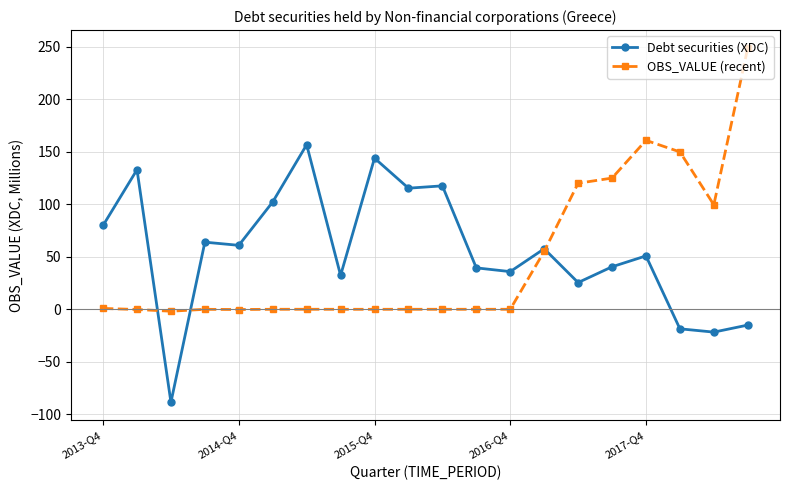

What is the sum of all OBS_VALUE (recent) values?

958.4